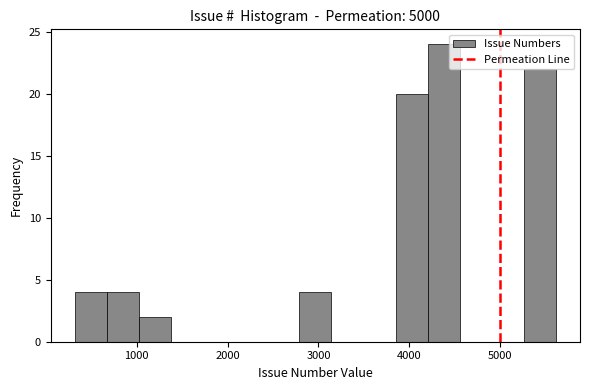

Read against the x-axis, roughly where is the centre of the tallest bar?

4400